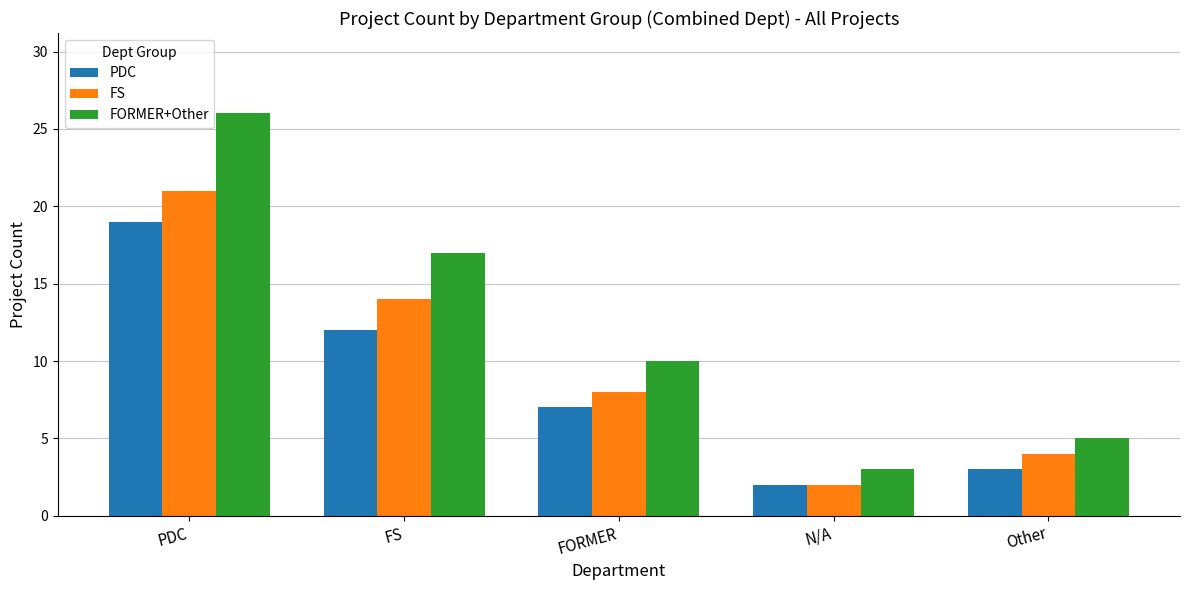

What is the spread (max minus min) of values at Other?

2